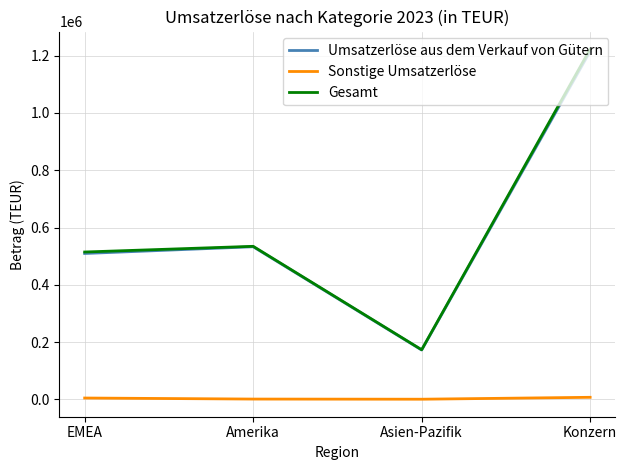

Which series changed the most between EMEA and Asien-Pazifik?

Gesamt